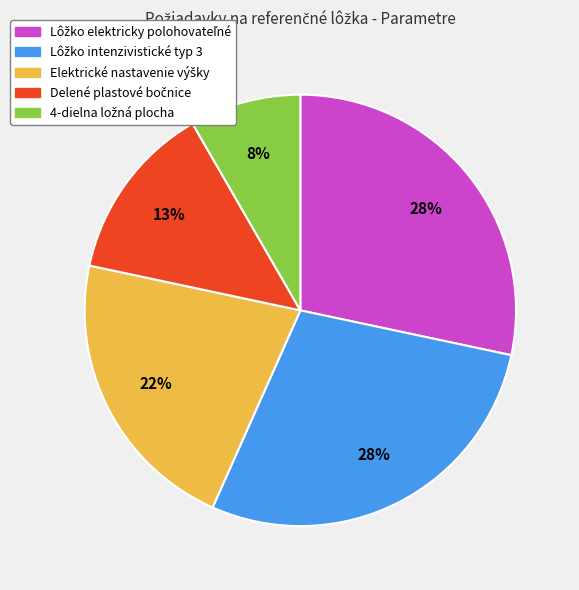

Is there any slice that represents more than half of the pie?

No